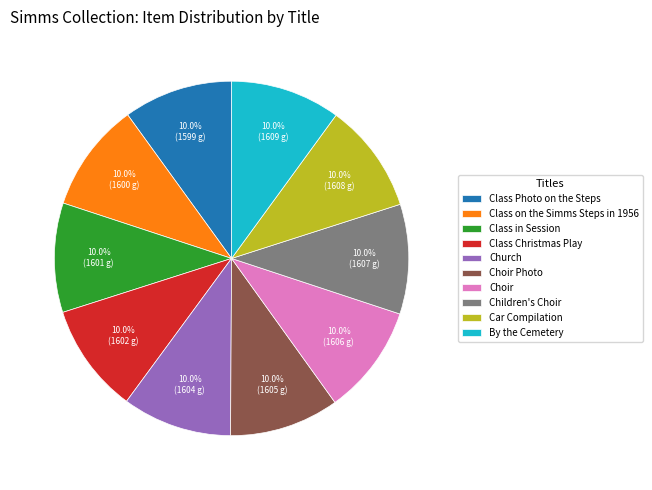

Is Children's Choir the majority of the pie?

No